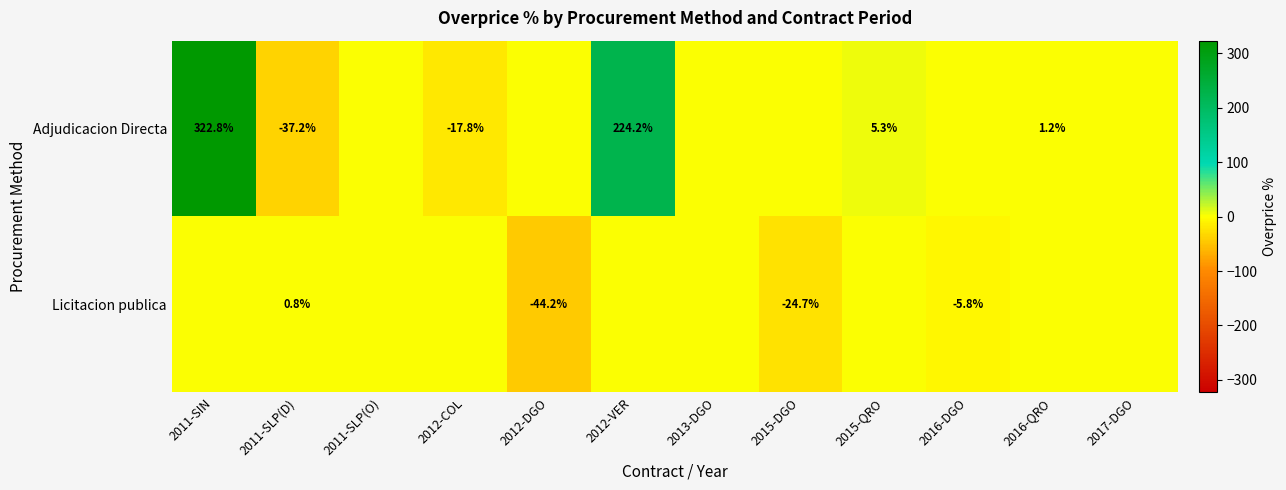

Which label corresponds to the largest value in the chart?

2011-SIN